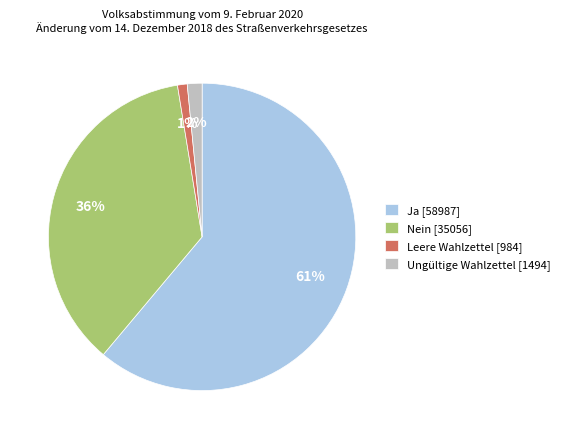

Is there a majority slice in this chart?

Yes